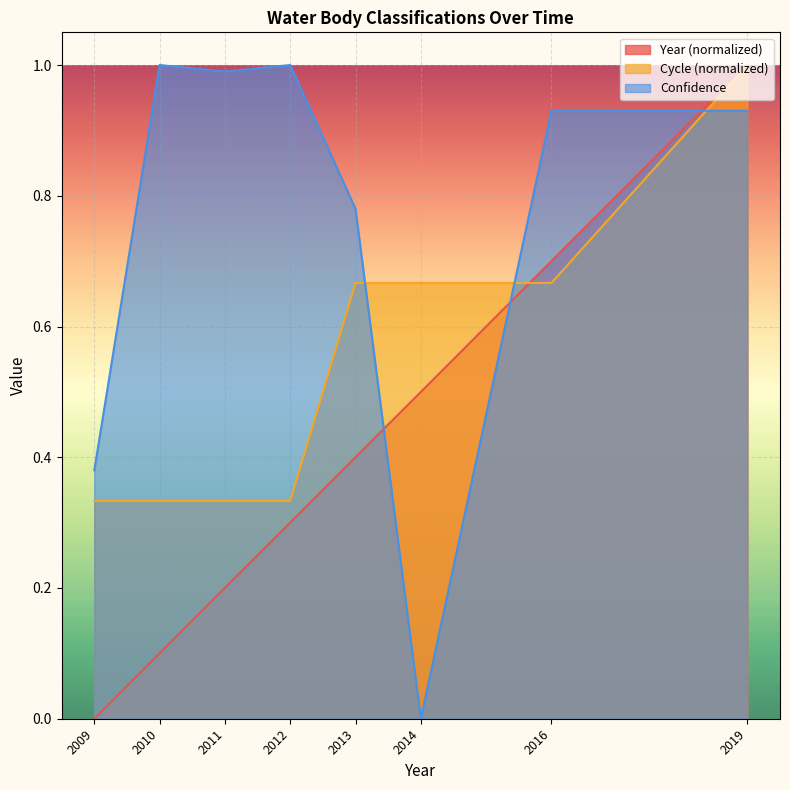

Reading right to left, transcribe all the data shown in this chart.

Year: 2019=1.0	2016=0.7	2014=0.5	2013=0.4	2012=0.3	2011=0.2	2010=0.1	2009=0.0
Cycle: 2019=1.0	2016=0.7	2014=0.7	2013=0.7	2012=0.3	2011=0.3	2010=0.3	2009=0.3
Confidence: 2019=0.9	2016=0.9	2014=0.0	2013=0.8	2012=1.0	2011=1.0	2010=1.0	2009=0.4